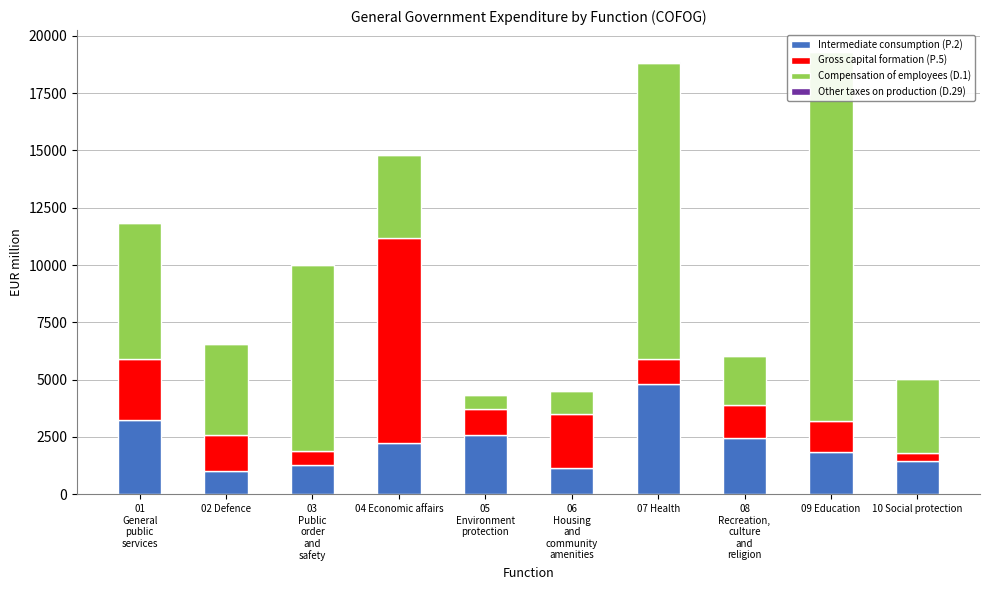

What position from the right is 08
Recreation,
culture
and
religion?

3